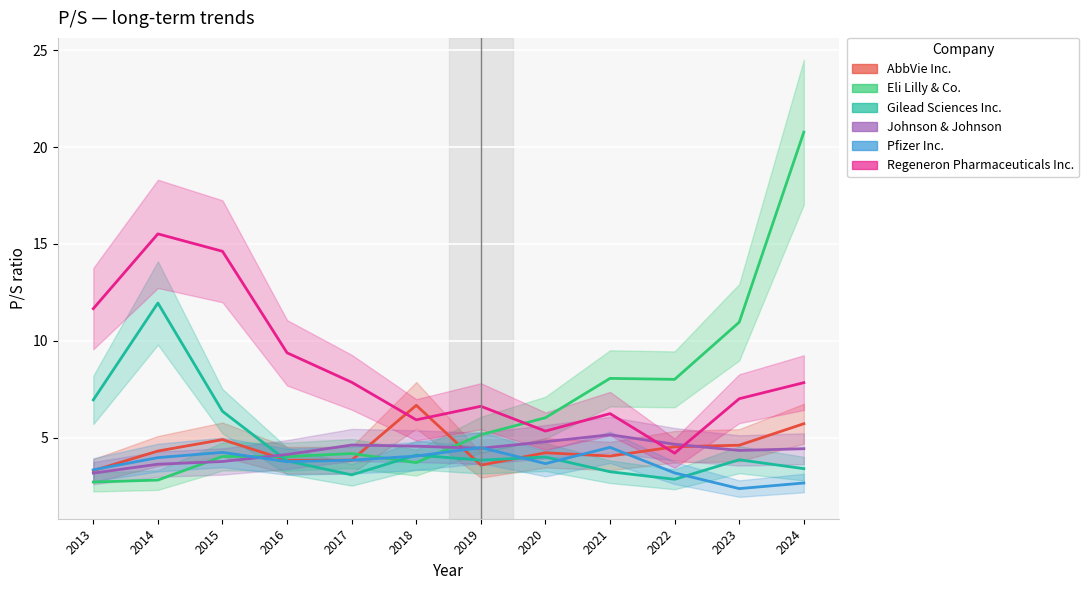

True or false: AbbVie Inc. and Johnson & Johnson intersect in this chart.

True